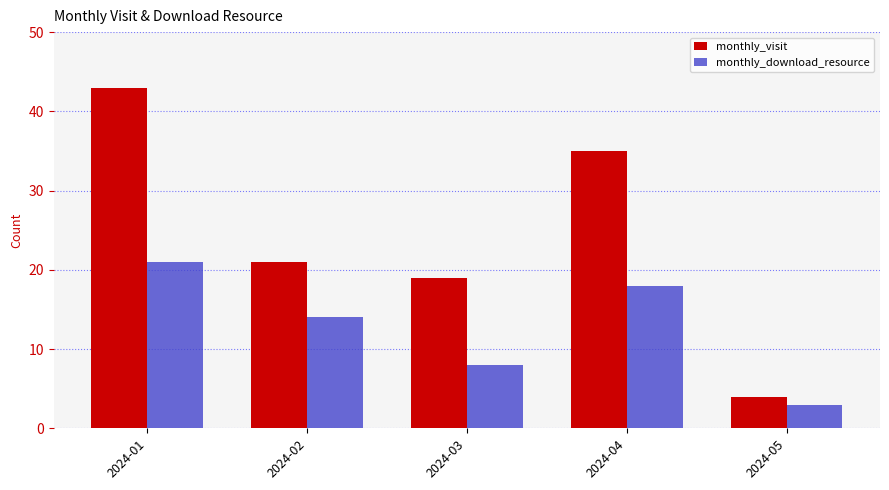

Where is monthly_visit nearest to the value 23?

2024-02